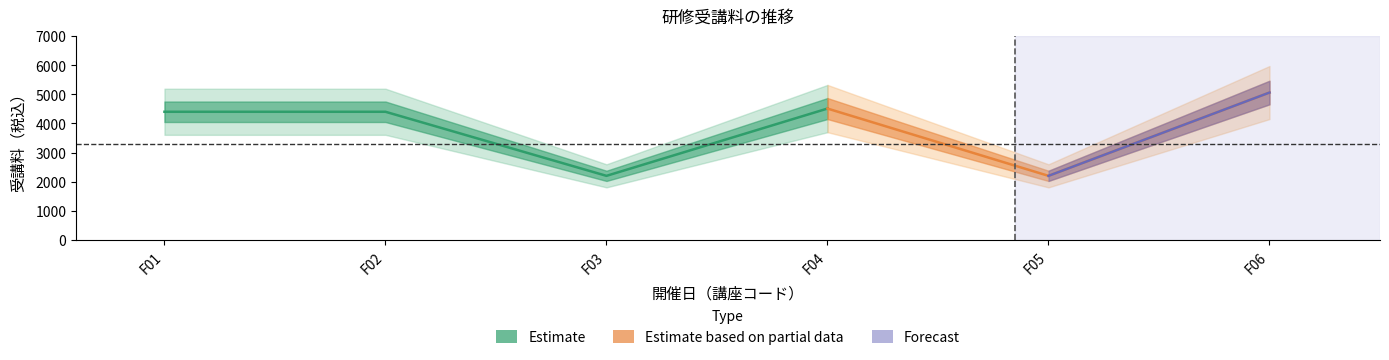

How many lines are shown in the chart?

1